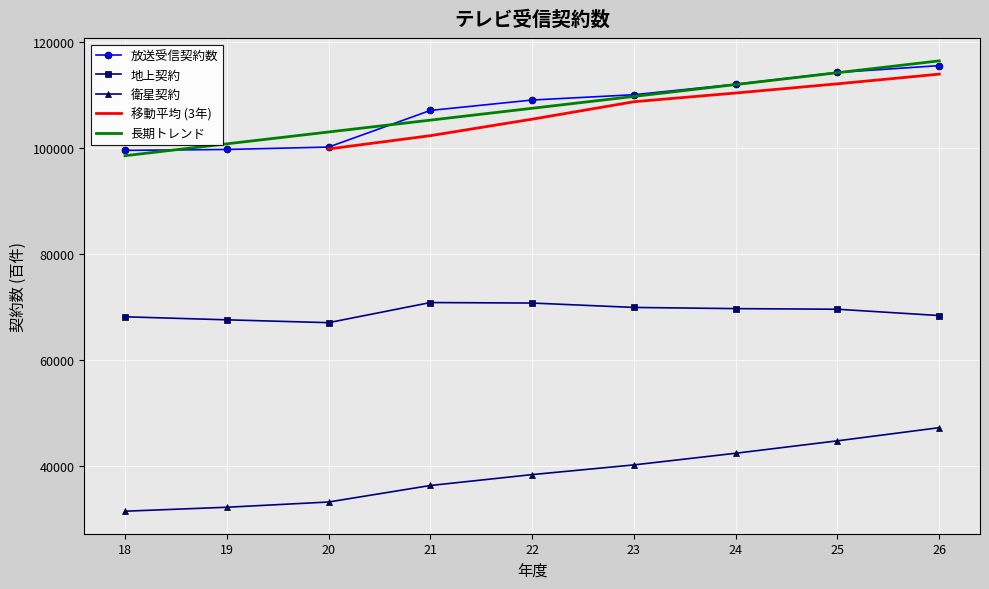

Rank the categories by 長期トレンド value from lowest to highest.

18, 19, 20, 21, 22, 23, 24, 25, 26